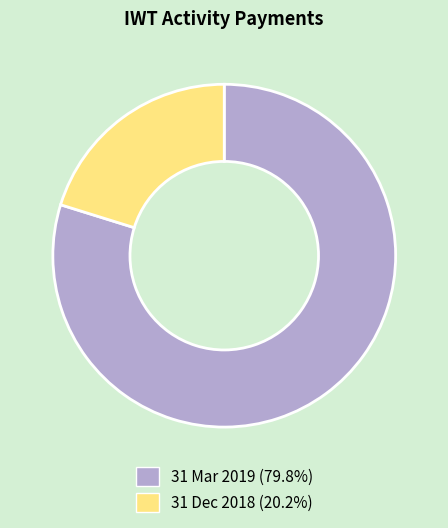

True or false: 31 Dec 2018 accounts for 20% of the total.

True